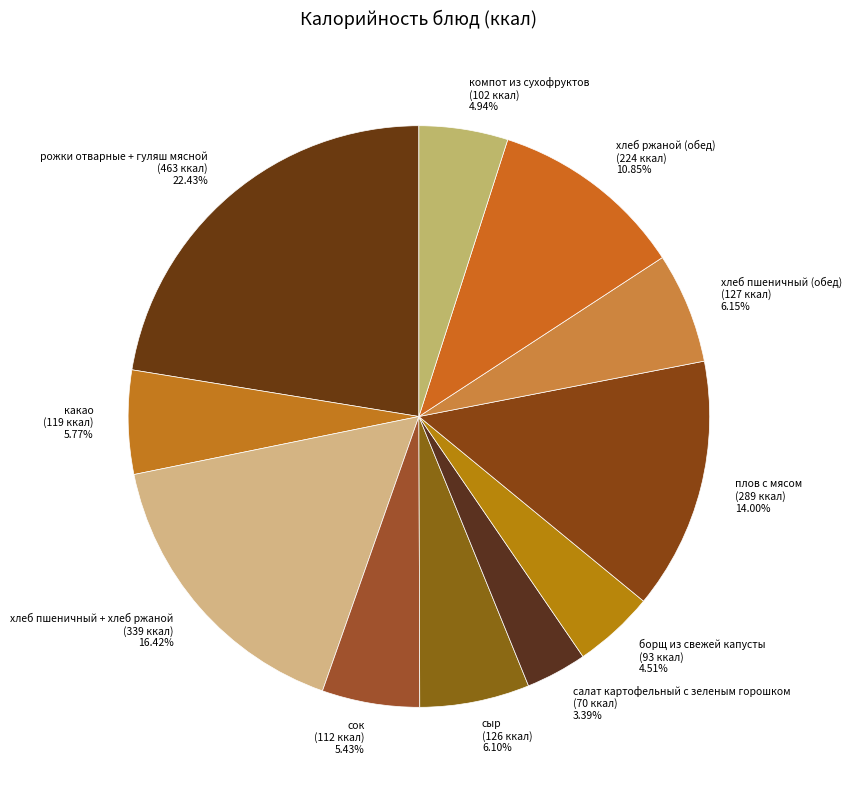

The какао slice represents 6% of the pie. True or false?

True